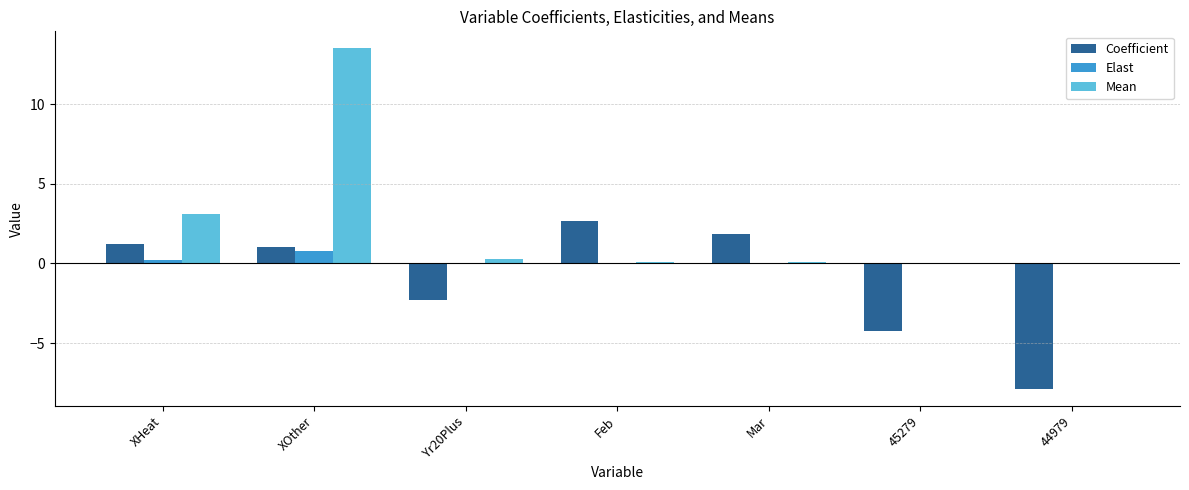

Are the bars grouped side by side (vs. stacked)?

Yes